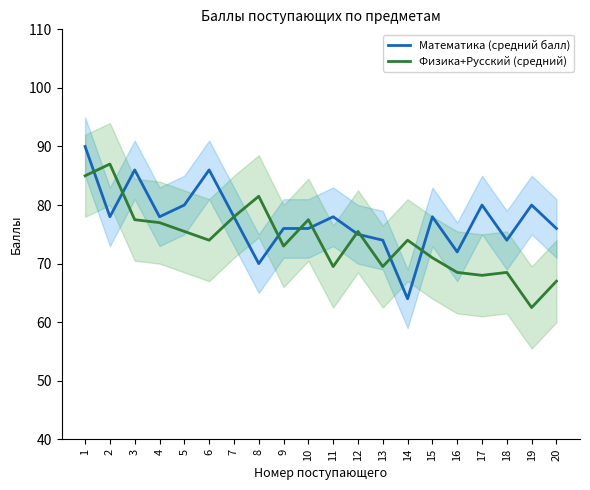

What is the value of the Физика+Русский (средний) point at the 11th from the left?

69.5